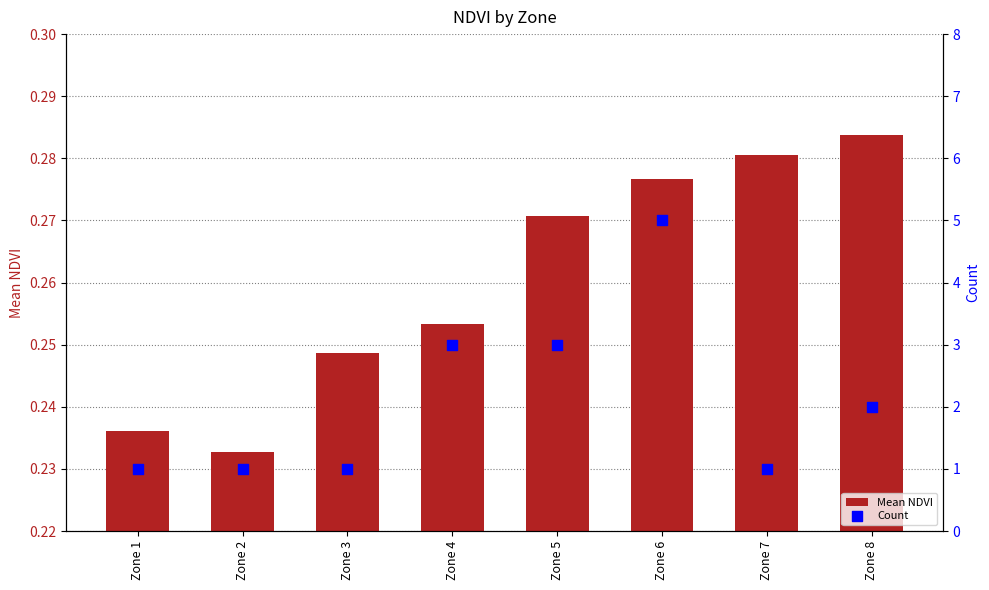

Is the value of Count at Zone 5 greater than the value of Mean NDVI at Zone 4?

Yes